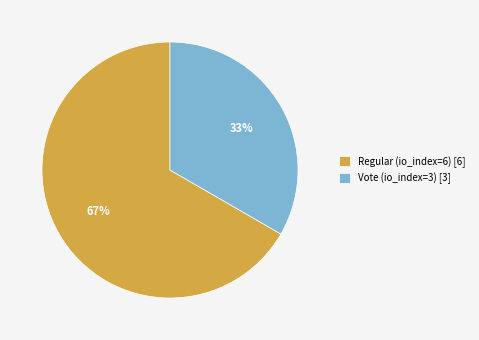

To the nearest percent, what portion does Regular (io_index=6) represent?

67%